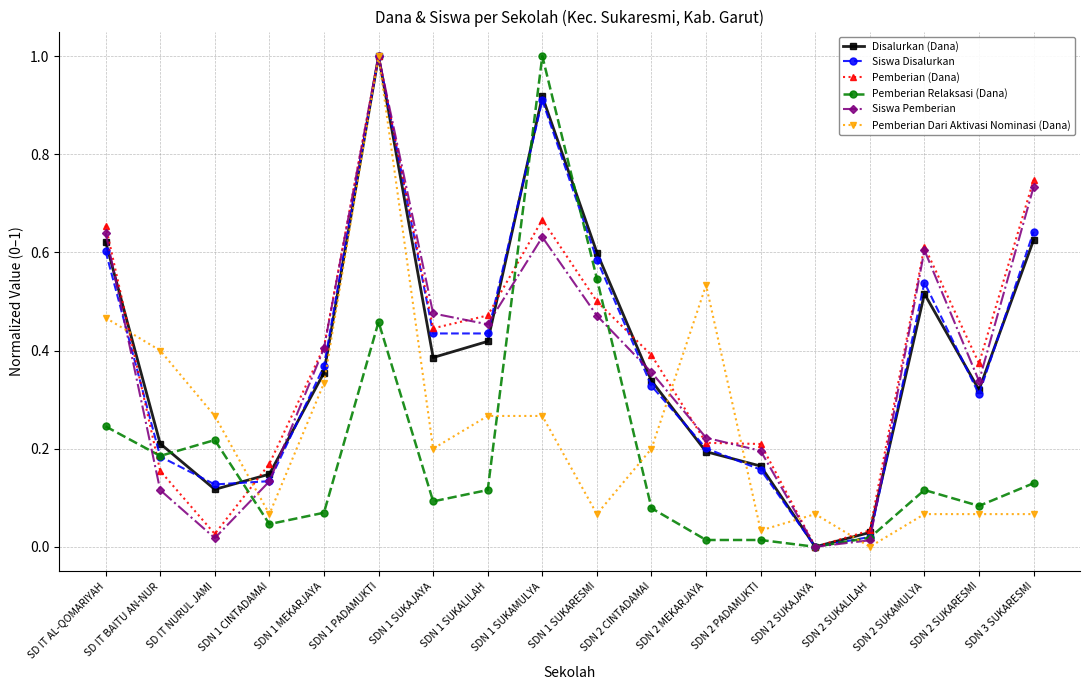

At SDN 2 SUKARESMI, list the series in order from largest to smallest.

Pemberian (Dana), Siswa Pemberian, Disalurkan (Dana), Siswa Disalurkan, Pemberian Relaksasi (Dana), Pemberian Dari Aktivasi Nominasi (Dana)